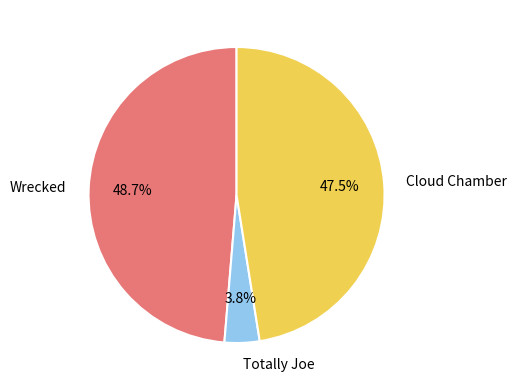

Is there a majority slice in this chart?

No